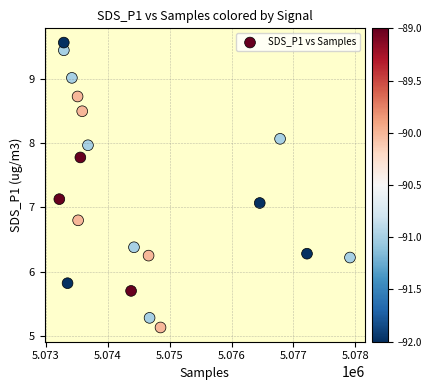

What is the range of Y values (max minus min)?

4.4